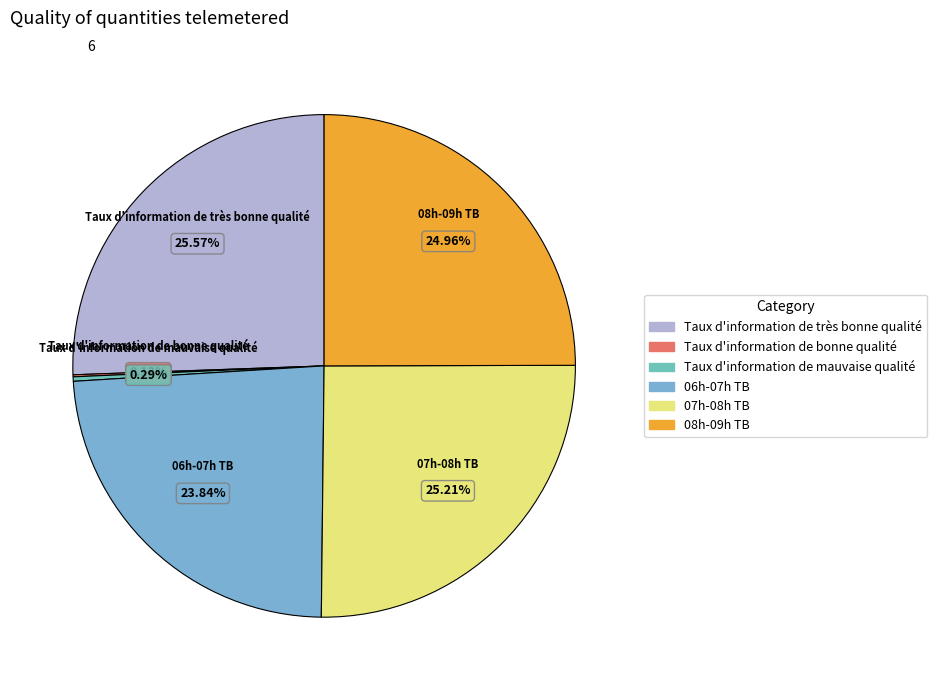

The 07h-08h TB slice represents 11% of the pie. True or false?

False